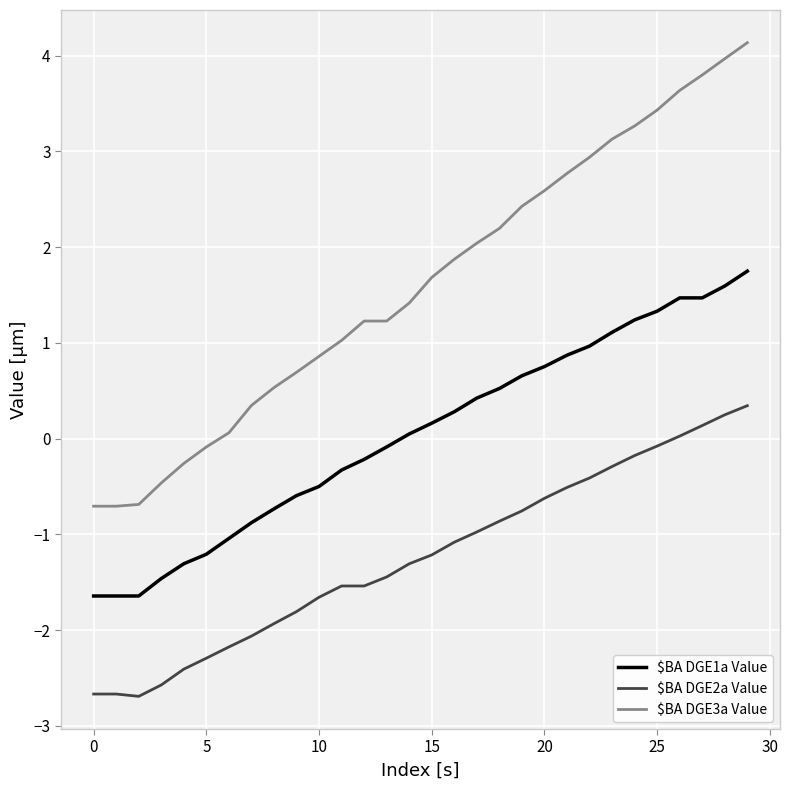

Which series has the largest range (max minus min)?

$BA DGE3a Value